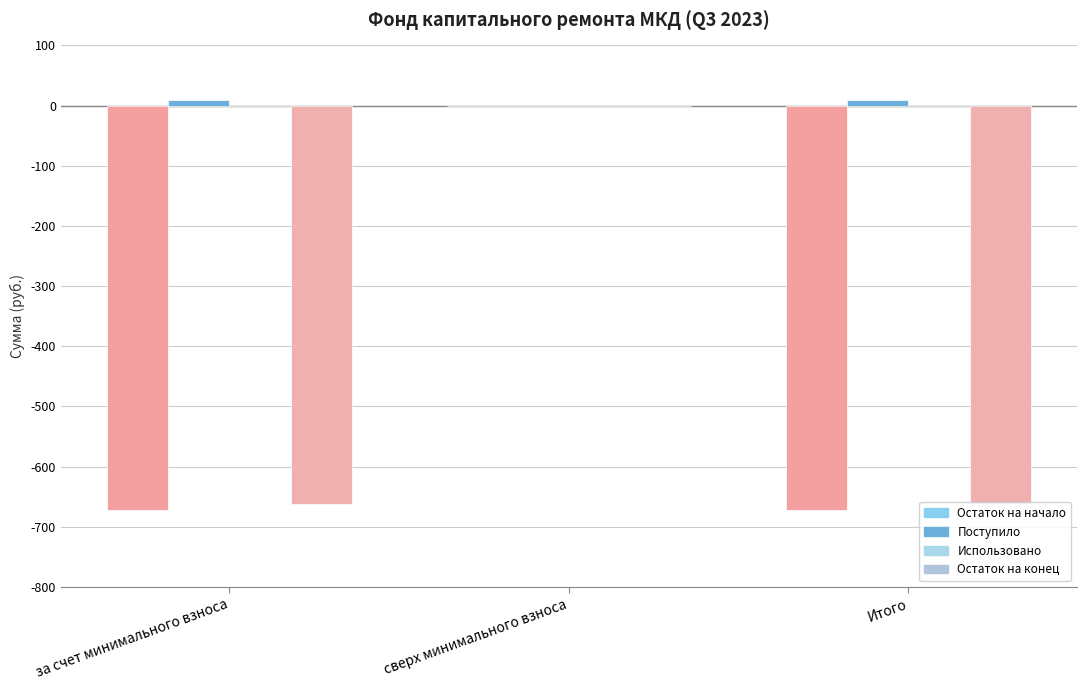

How many series are shown in this chart?

3